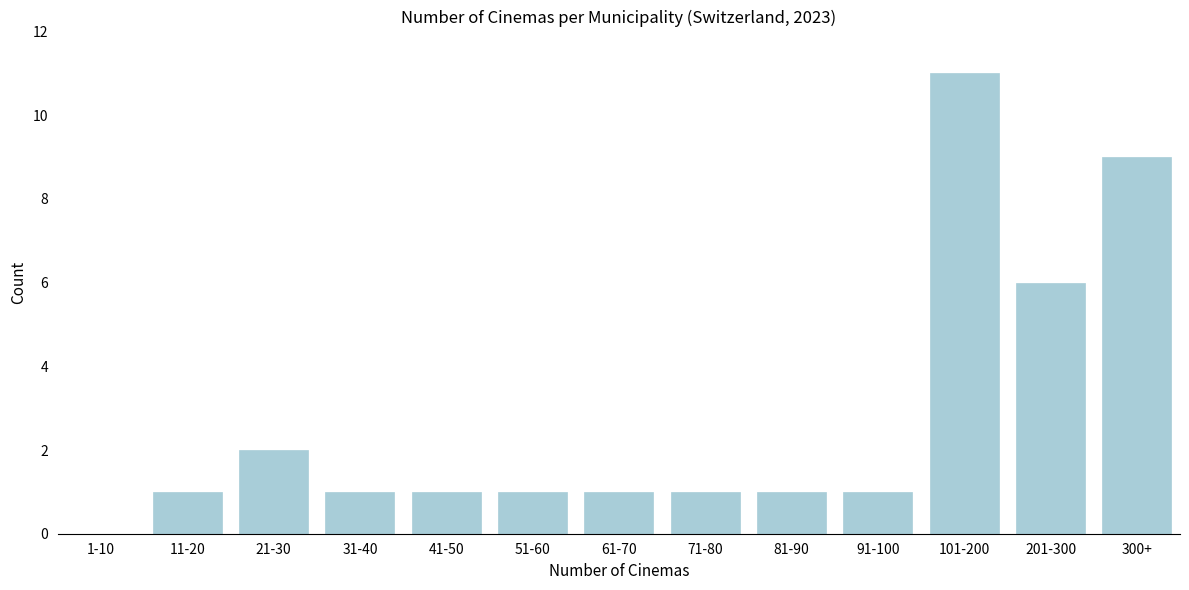

Reading left to right, list all the values displayed in this chart.

1-10=0	11-20=1	21-30=2	31-40=1	41-50=1	51-60=1	61-70=1	71-80=1	81-90=1	91-100=1	101-200=11	201-300=6	300+=9